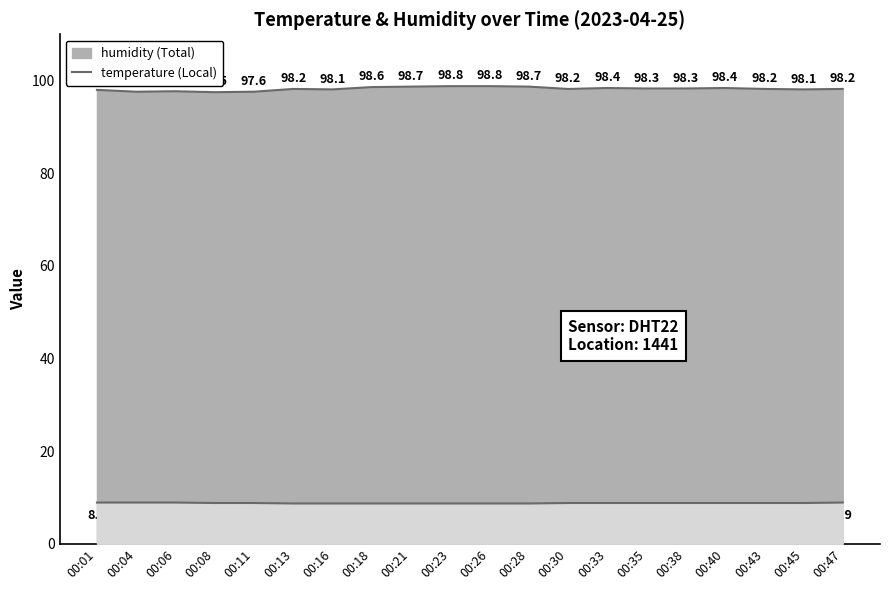

The value of humidity at 00:04 is 97.6. True or false?

True